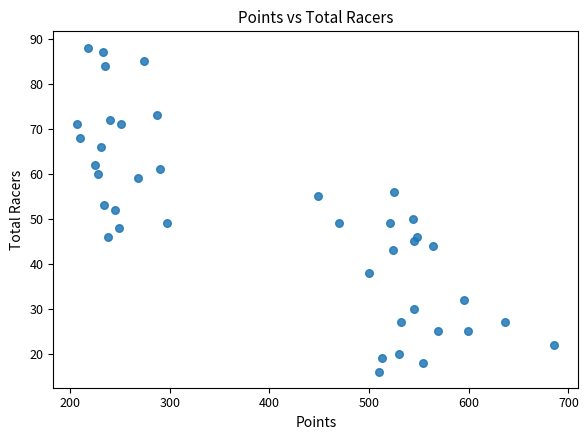

What is the range of Y values (max minus min)?

72